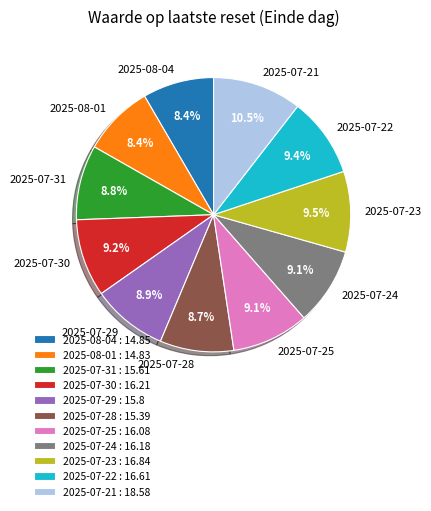

Which has a higher value, 2025-07-29 or 2025-08-01?

2025-07-29